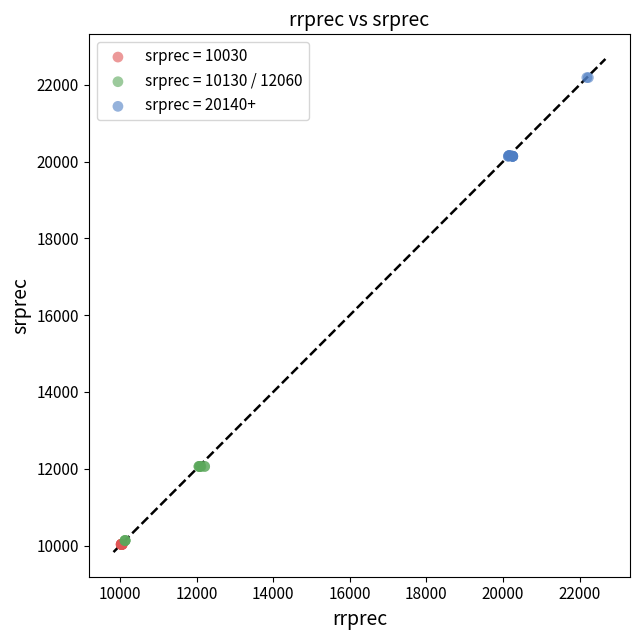

Which series contains the highest Y value?

srprec = 20140+